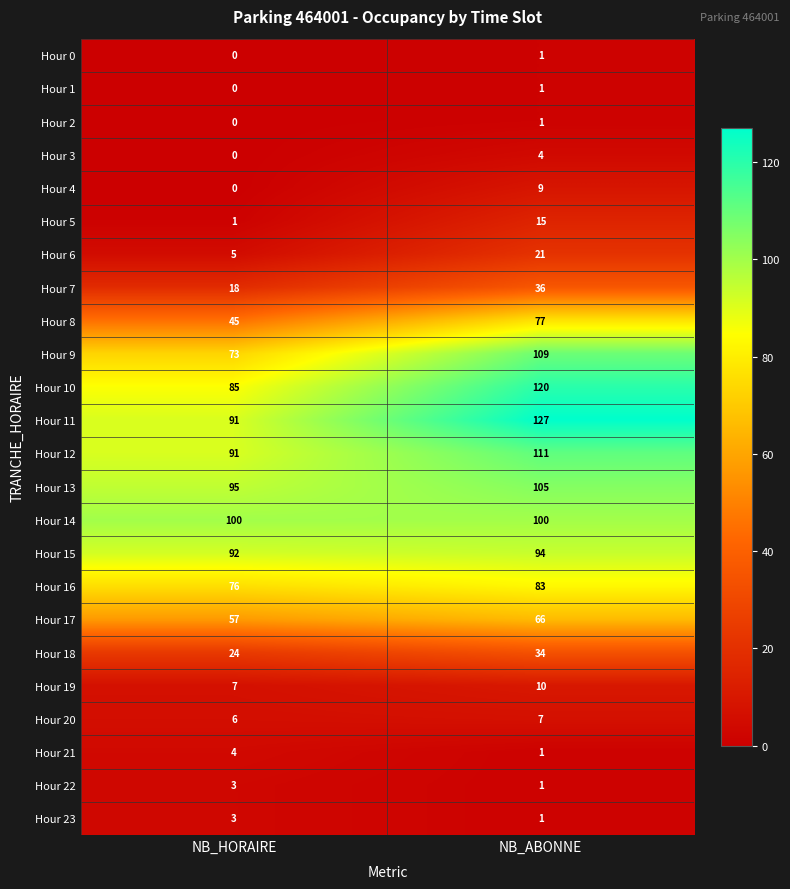

At which label is Hour 8 closest to 61?

NB_HORAIRE